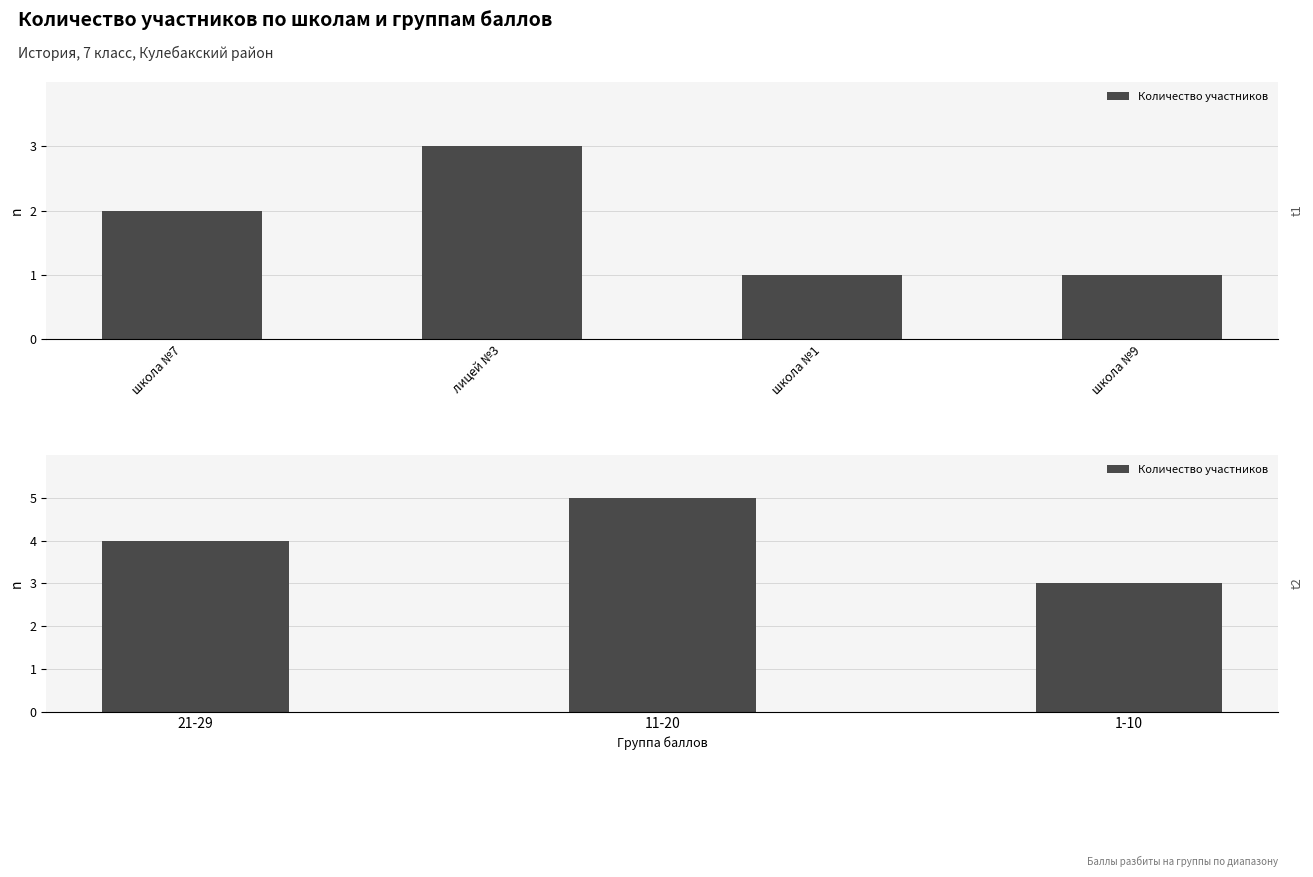

What is the greatest value displayed?

5